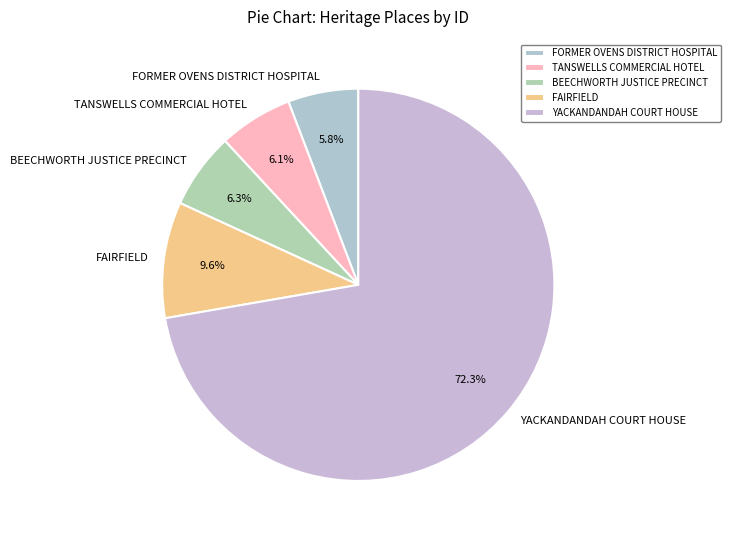

True or false: TANSWELLS COMMERCIAL HOTEL accounts for 6% of the total.

True